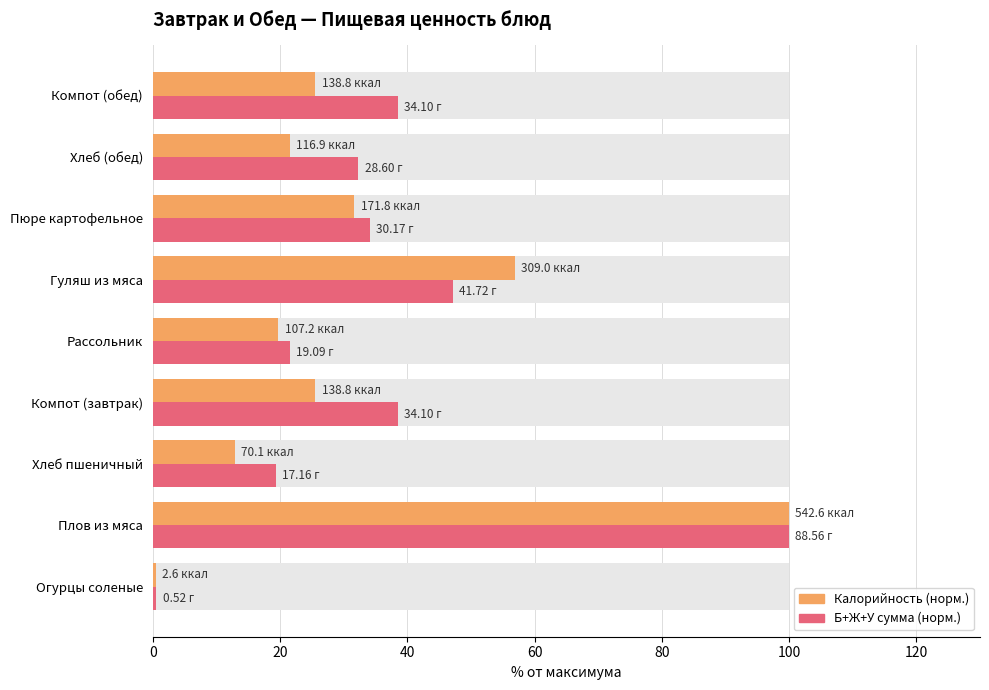

The value of Калорийность (норм.) at Гуляш из мяса is 28.9. True or false?

False